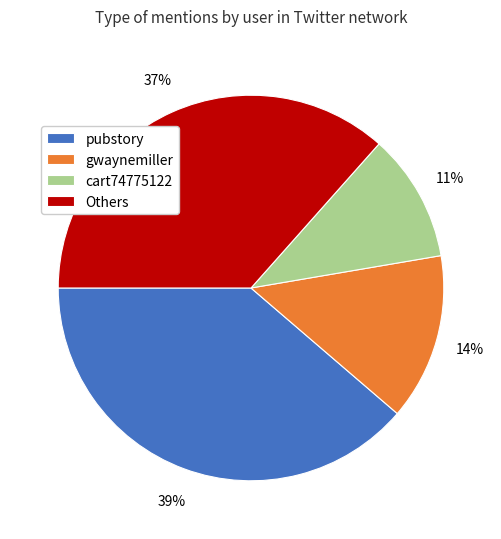

The pubstory slice represents 52% of the pie. True or false?

False